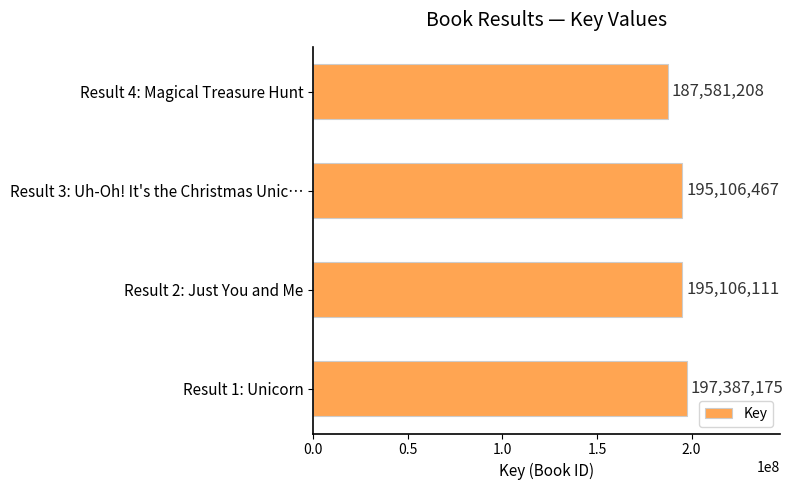

How many bars are there in total?

4